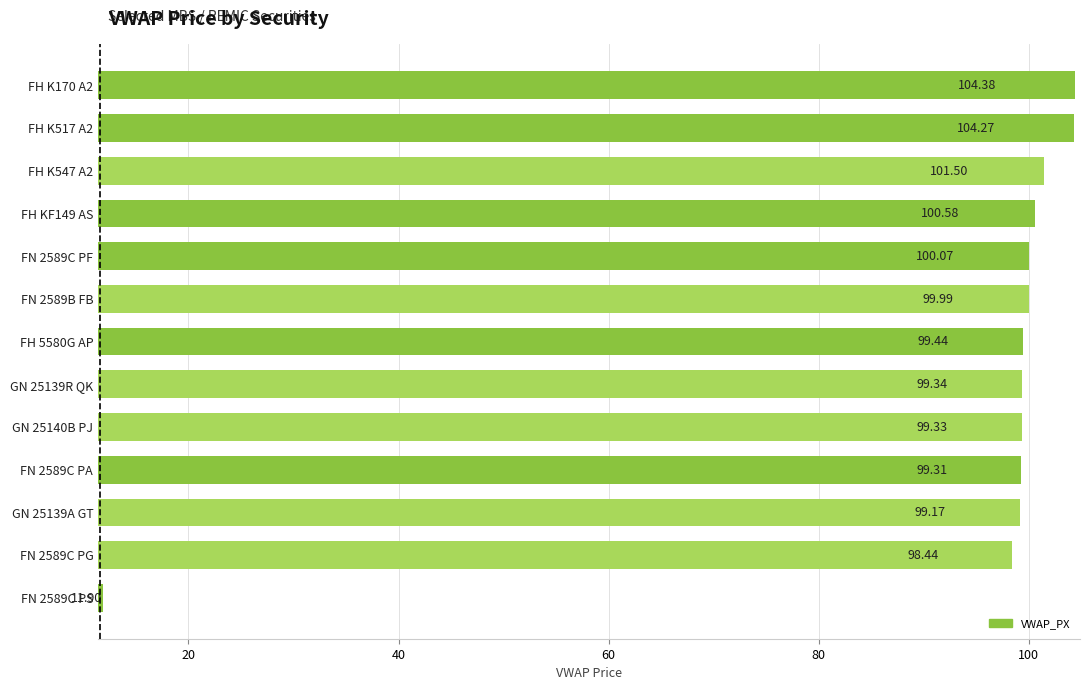

What is the ratio of the value at FN 2589C PA to the value at FN 2589C PG?

1.0